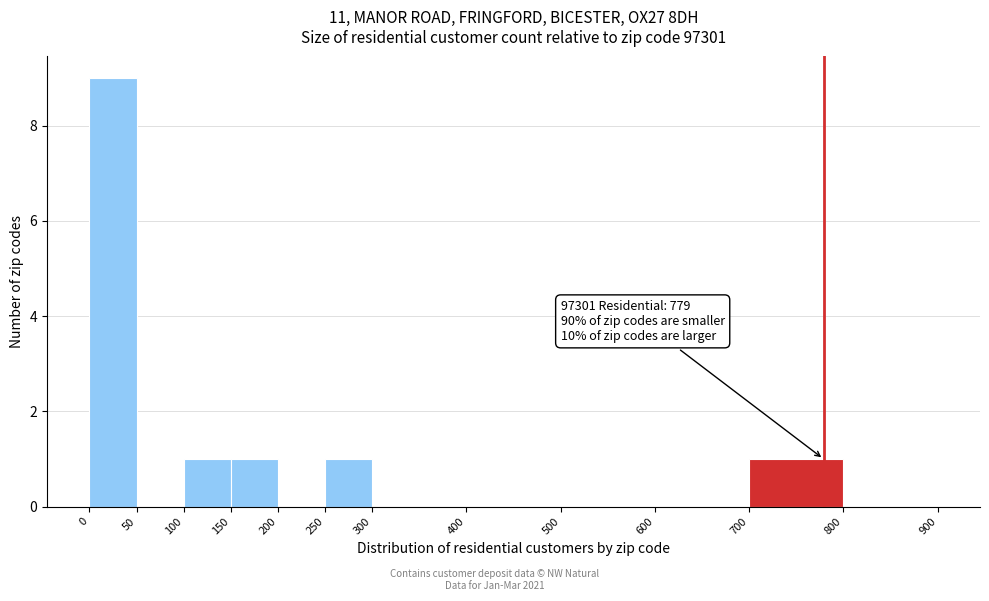

Over which range of the x-axis is the bar tallest?

0 to 50